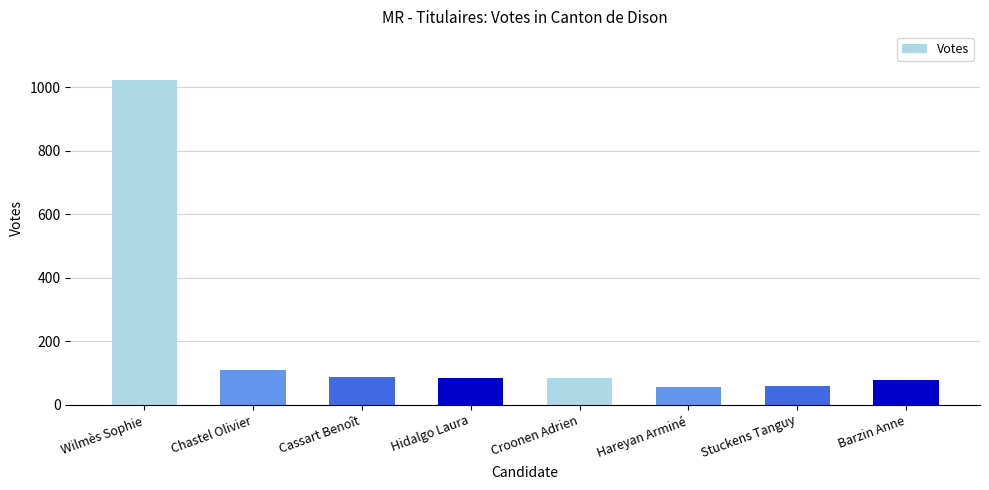

What is the difference between the maximum and second lowest values?

964